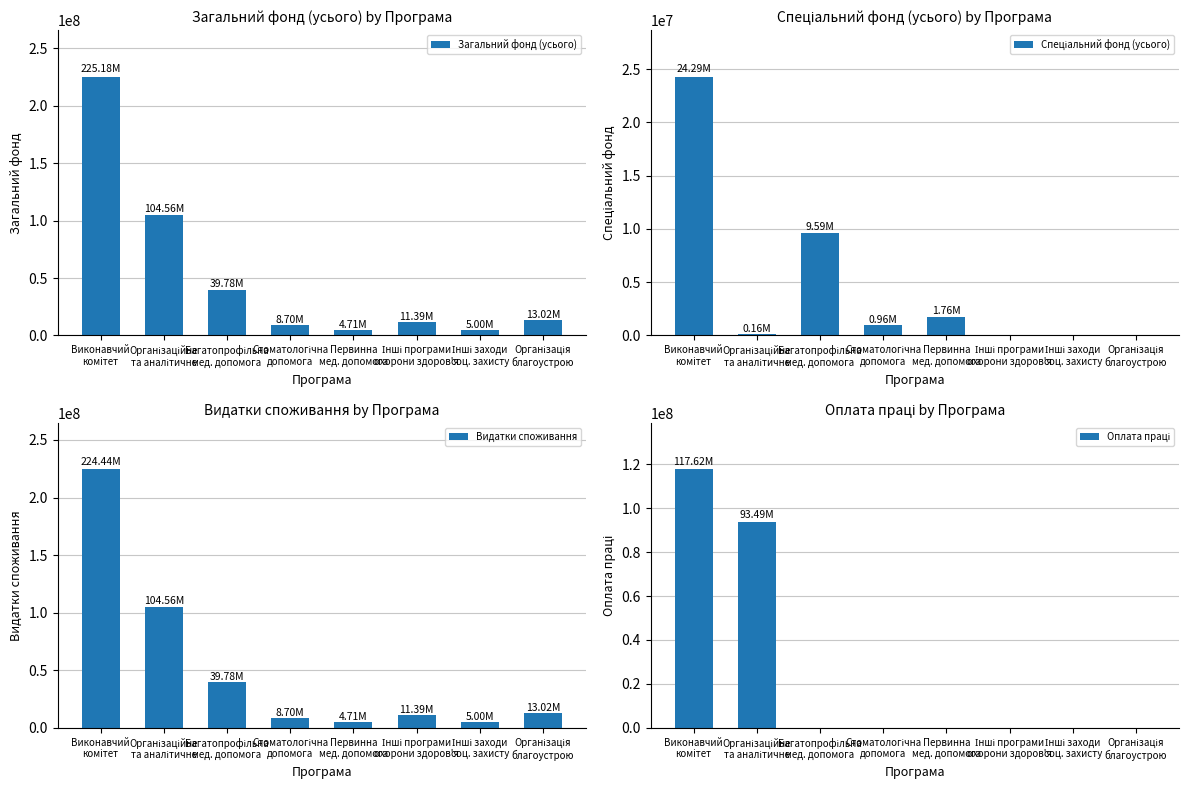

Reading left to right, transcribe all the data shown in this chart.

Загальний фонд (усього): Виконавчий
комiтет=225181878	Організаційне
та аналітичне=104556400	Багатопрофільна
мед. допомога=39780340	Стоматологічна
допомога=8701800	Первинна
мед. допомога=4713400	Інші програми
охорони здоров'я=11385900	Інші заходи
соц. захисту=5000000	Організація
благоустрою=13023900
Спеціальний фонд (усього): Виконавчий
комiтет=24285940	Організаційне
та аналітичне=164600	Багатопрофільна
мед. допомога=9593140	Стоматологічна
допомога=962100	Первинна
мед. допомога=1763100	Інші програми
охорони здоров'я=0	Інші заходи
соц. захисту=0	Організація
благоустрою=0
Видатки споживання: Виконавчий
комiтет=224436378	Організаційне
та аналітичне=104556400	Багатопрофільна
мед. допомога=39780340	Стоматологічна
допомога=8701800	Первинна
мед. допомога=4713400	Інші програми
охорони здоров'я=11385900	Інші заходи
соц. захисту=5000000	Організація
благоустрою=13023900
Оплата праці: Виконавчий
комiтет=117624450	Організаційне
та аналітичне=93494200	Багатопрофільна
мед. допомога=0	Стоматологічна
допомога=0	Первинна
мед. допомога=0	Інші програми
охорони здоров'я=0	Інші заходи
соц. захисту=0	Організація
благоустрою=0